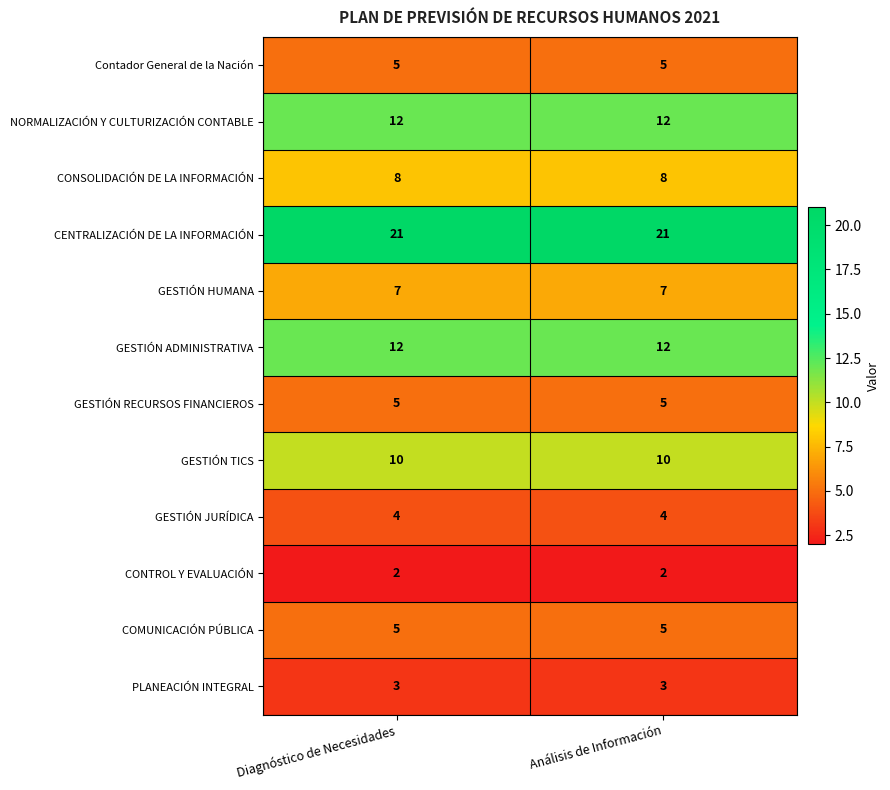

Is the value of GESTIÓN JURÍDICA at Análisis de Información greater than the value of Contador General de la Nación at Análisis de Información?

No